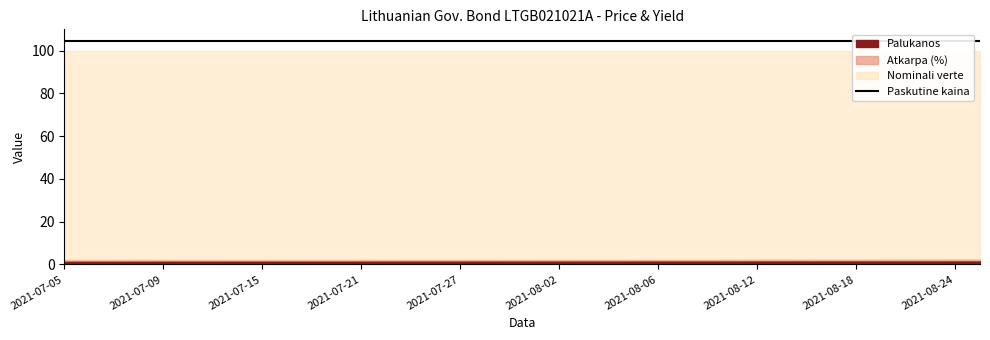

What is the total value across all series at 2021-07-19?

208.4